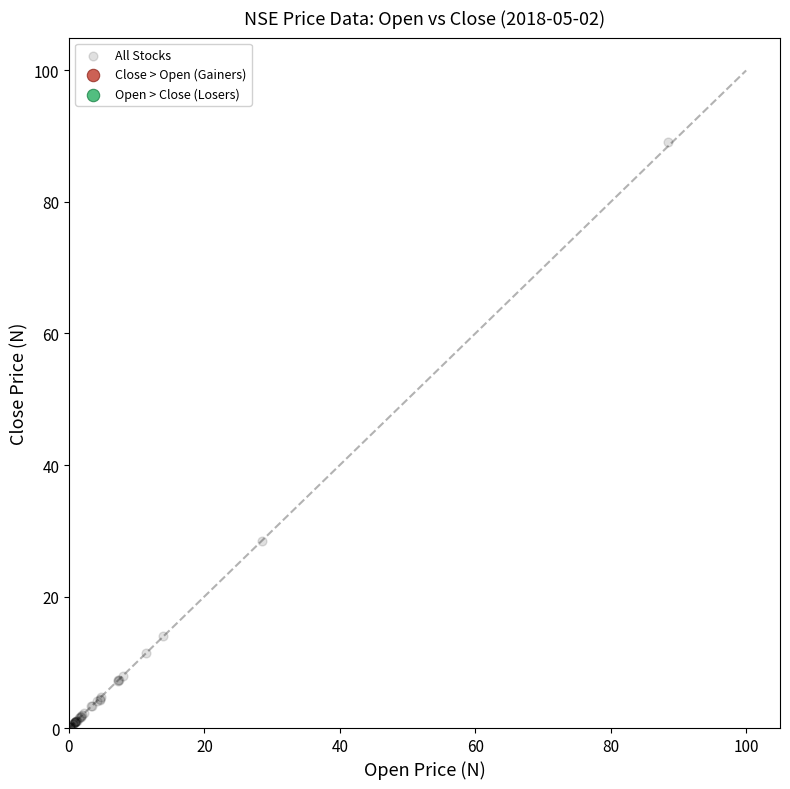

What Y value in the scatter plot is closest to 44?

28.5